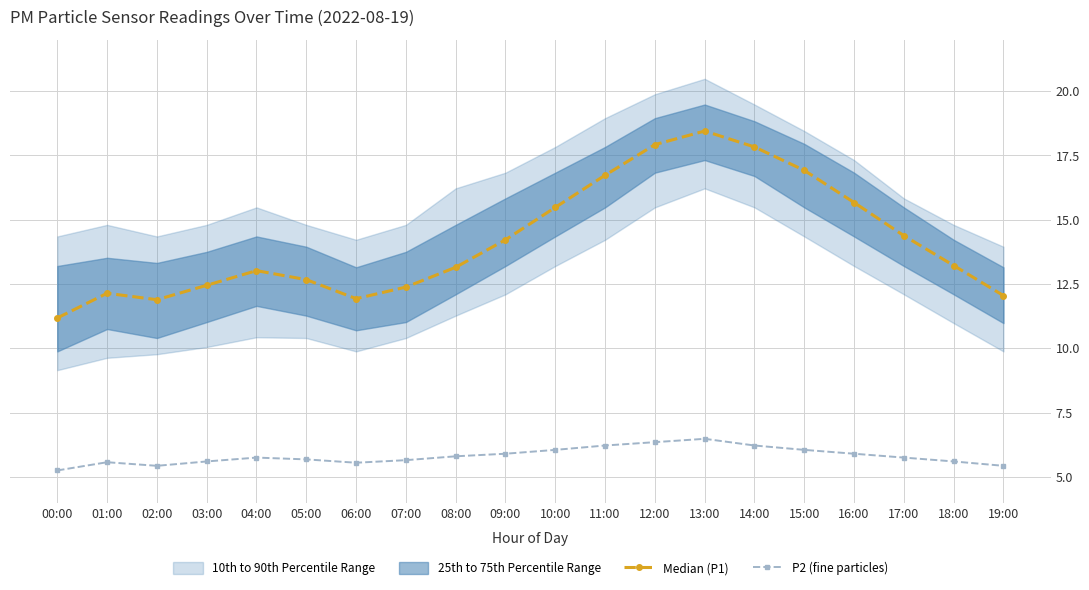

List the series in order of their overall mean, highest first.

Median (P1), P2 (fine particles)